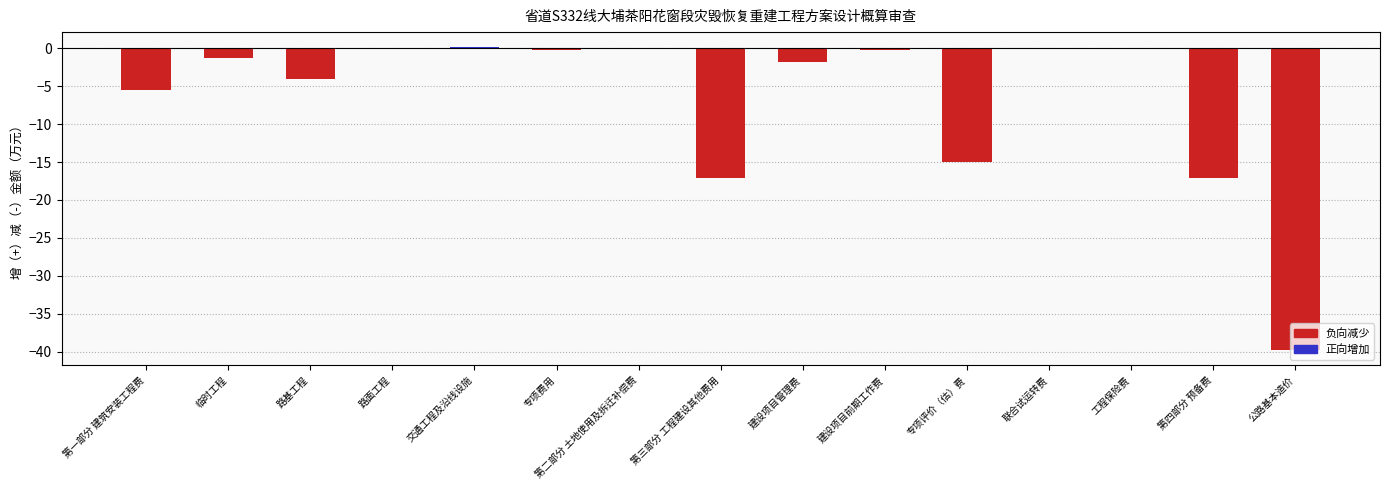

What is the label of the 14th bar from the left?

第四部分 预备费